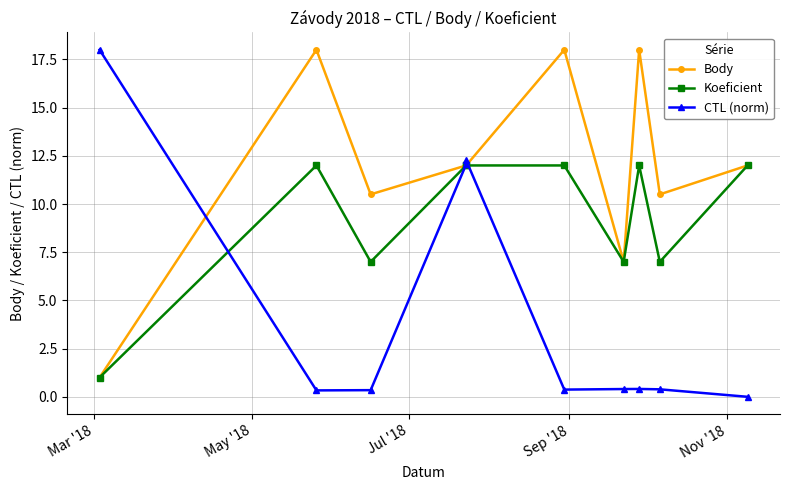

List the series in order of their overall mean, lowest first.

CTL (norm), Koeficient, Body